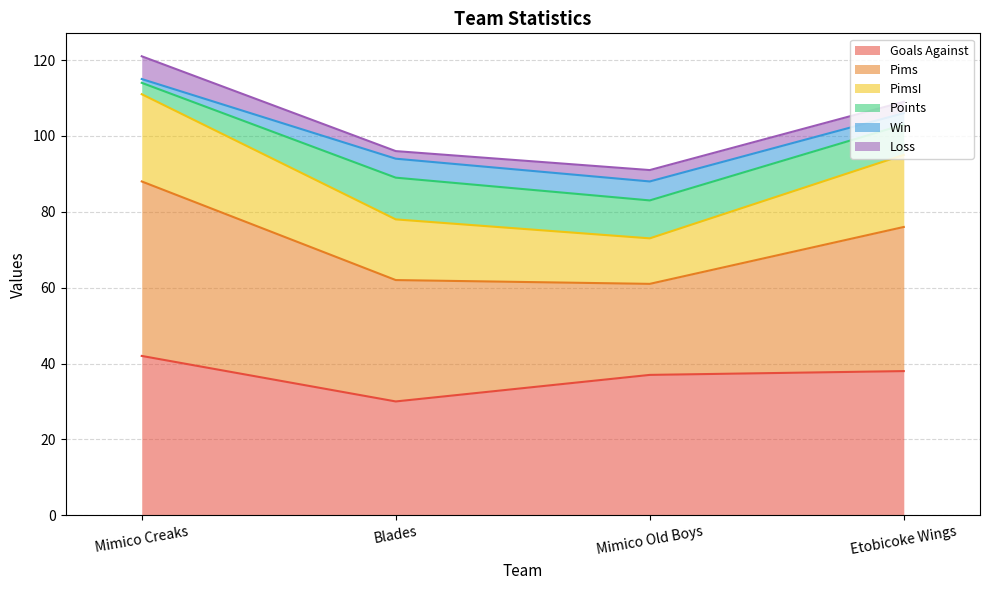

Read the Goals Against value at Blades, to the nearest 5.

30